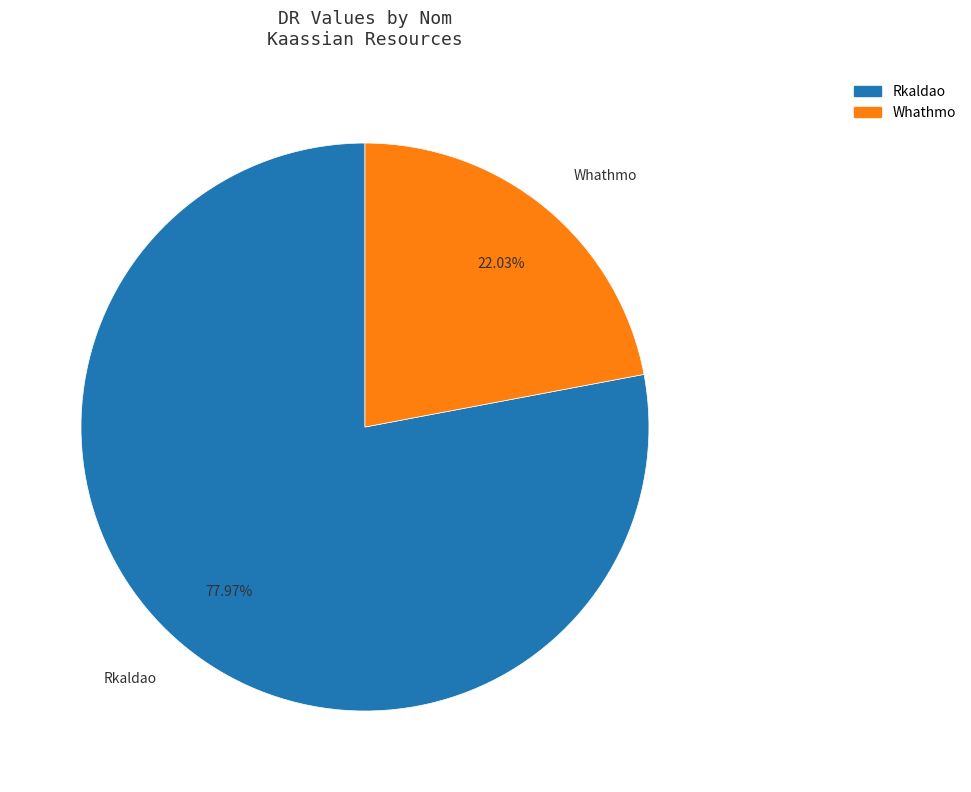

Which slice is the smallest?

Whathmo